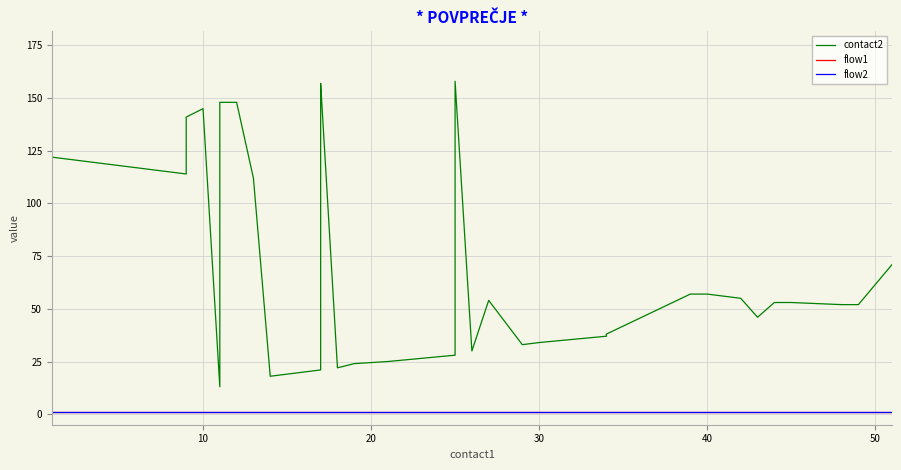

What is the average value of the flow1 series?

1